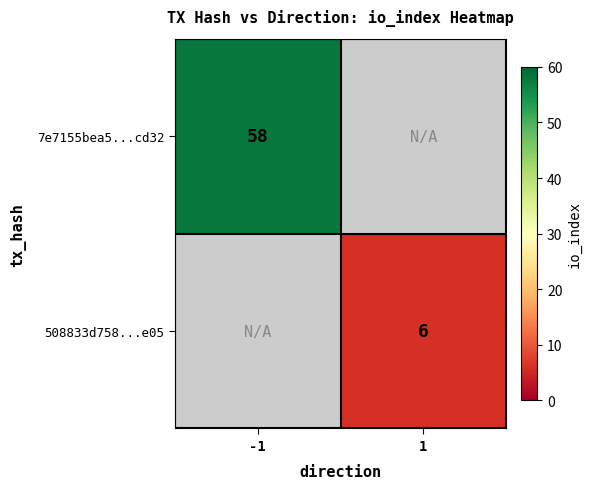

Which has a higher value, 1 or -1?

-1